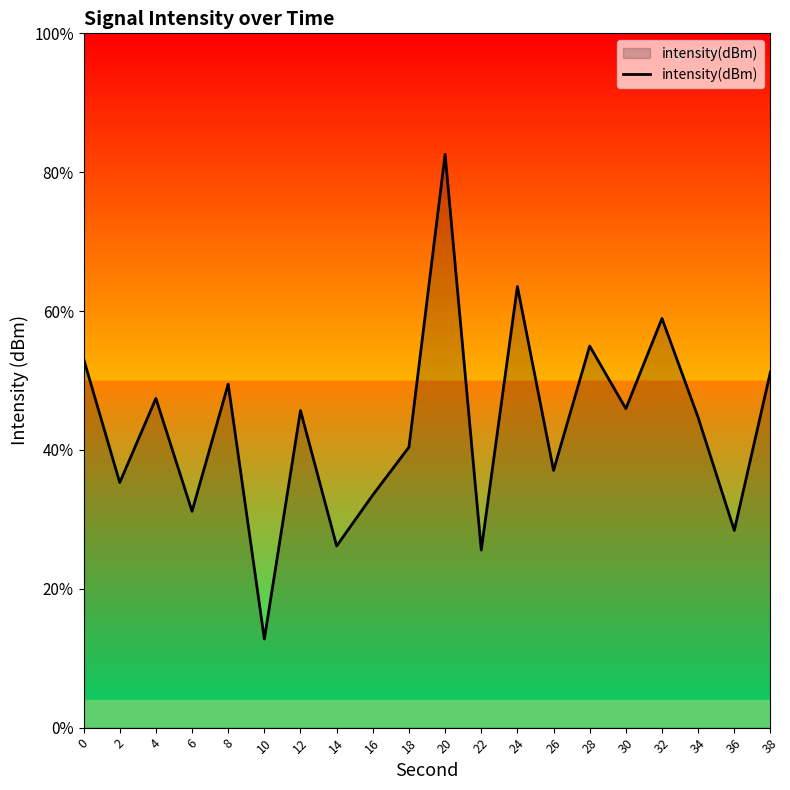

At which category does the chart reach its peak across all series?

20